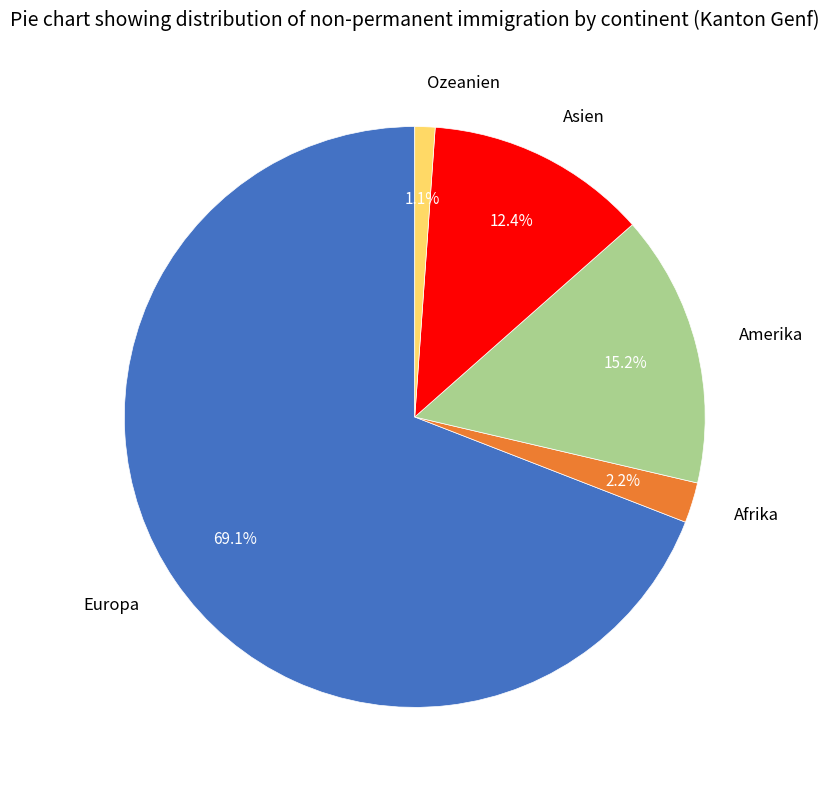

To the nearest percent, what is the difference between the largest and smallest slice percentages?

68%